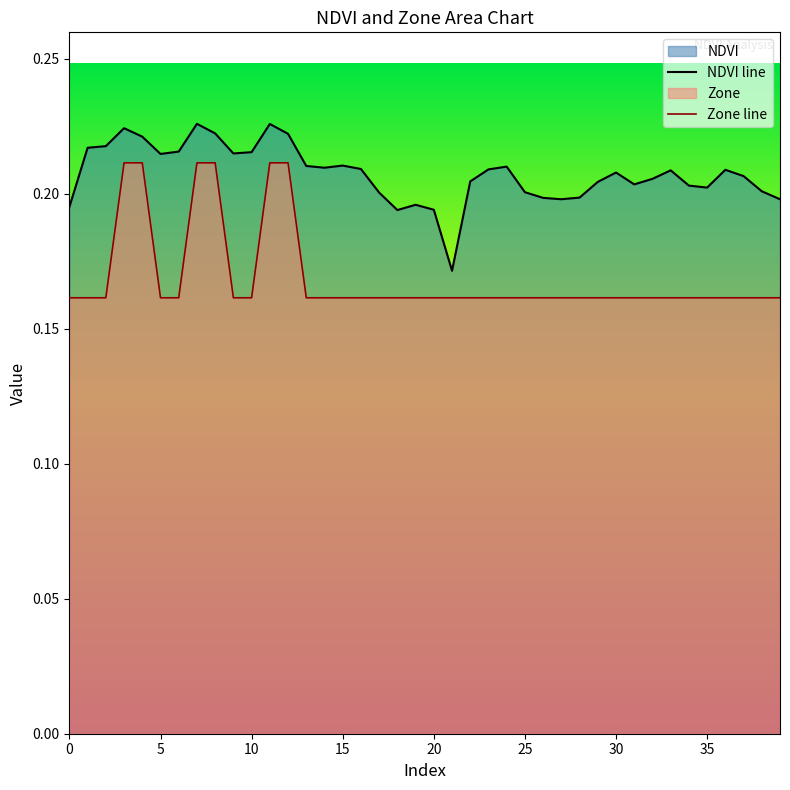

The Zone line series shows 0.2 at 10. True or false?

True